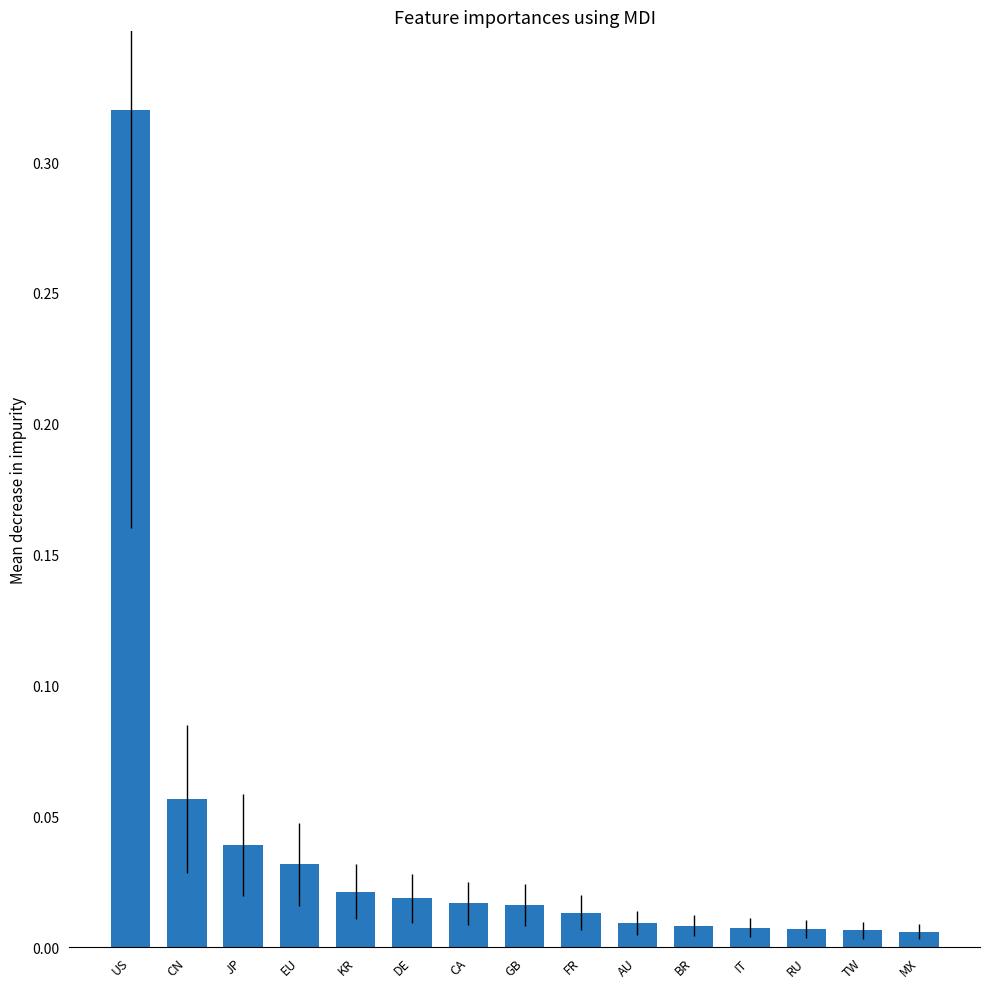

What position from the left is FR?

9